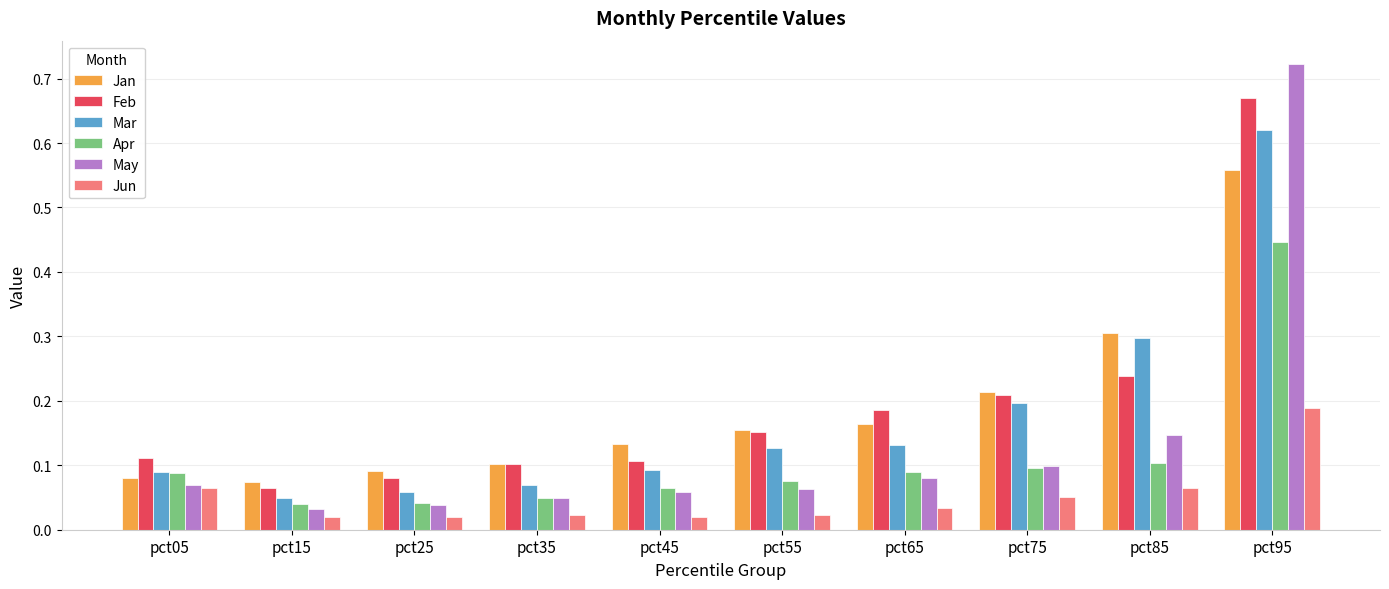

Which category has the highest value in the Feb series?

pct95